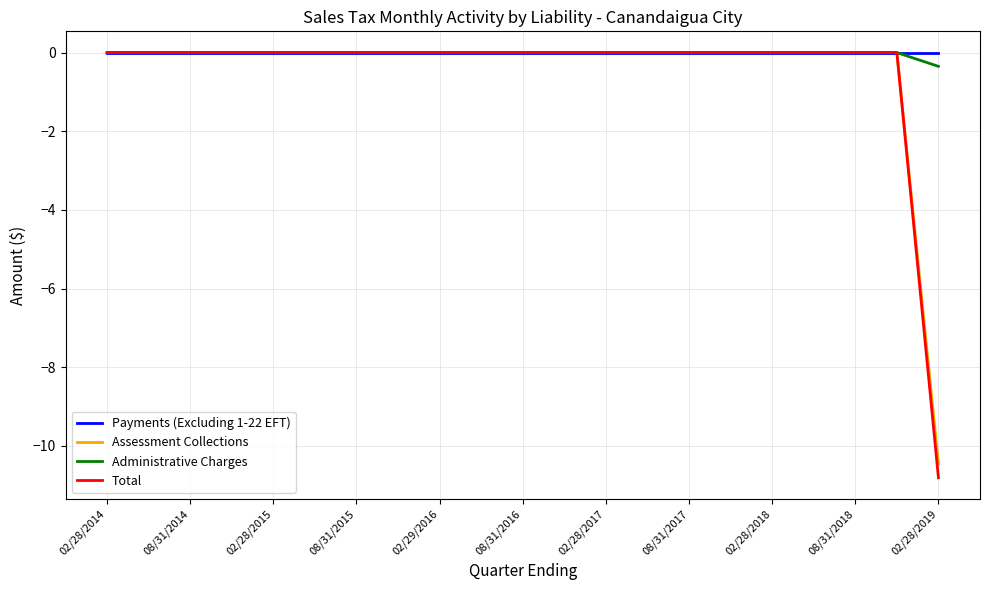

Which series has the largest range (max minus min)?

Total